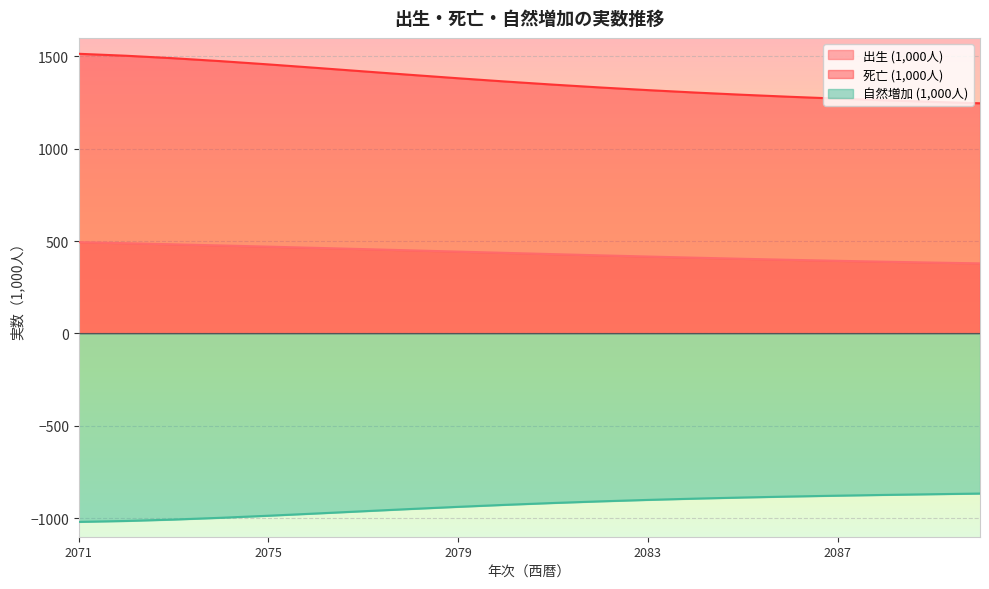

Reading left to right, list all the values displayed in this chart.

出生 (1,000人): 2071=494.3	2072=488.6	2073=482.7	2074=476.5	2075=470.1	2076=463.5	2077=456.8	2078=450.0	2079=443.2	2080=436.4	2081=429.6	2082=423.0	2083=416.6	2084=410.3	2085=404.4	2086=398.8	2087=393.5	2088=388.5	2089=383.9	2090=379.6
死亡 (1,000人): 2071=1514.0	2072=1503.4	2073=1489.8	2074=1474.0	2075=1456.5	2076=1437.9	2077=1418.9	2078=1399.9	2079=1381.4	2080=1363.8	2081=1347.1	2082=1331.6	2083=1317.2	2084=1304.1	2085=1292.1	2086=1281.2	2087=1271.3	2088=1262.2	2089=1253.8	2090=1246.0
自然増加 (1,000人): 2071=-1019.7	2072=-1014.7	2073=-1007.1	2074=-997.5	2075=-986.4	2076=-974.4	2077=-962.0	2078=-949.9	2079=-938.2	2080=-927.4	2081=-917.5	2082=-908.6	2083=-900.7	2084=-893.8	2085=-887.7	2086=-882.4	2087=-877.8	2088=-873.7	2089=-869.9	2090=-866.4